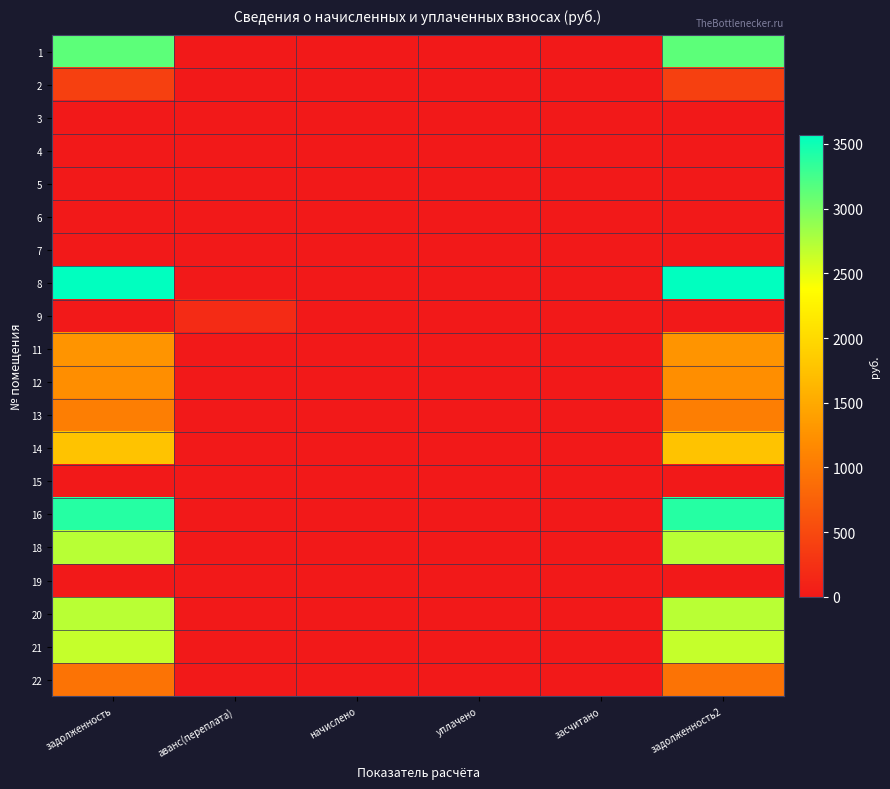

Reading right to left, extract all data points from this chart.

1: задолженность2=3136.5	засчитано=0.0	уплачено=0.0	начислено=0.0	аванс(переплата)=0.0	задолженность=3136.5
2: задолженность2=408.9	засчитано=0.0	уплачено=0.0	начислено=0.0	аванс(переплата)=0.0	задолженность=408.9
3: задолженность2=0.0	засчитано=0.0	уплачено=0.0	начислено=0.0	аванс(переплата)=0.0	задолженность=0.0
4: задолженность2=0.0	засчитано=0.0	уплачено=0.0	начислено=0.0	аванс(переплата)=0.0	задолженность=0.0
5: задолженность2=0.0	засчитано=0.0	уплачено=0.0	начислено=0.0	аванс(переплата)=0.0	задолженность=0.0
6: задолженность2=0.0	засчитано=0.0	уплачено=0.0	начислено=0.0	аванс(переплата)=0.0	задолженность=0.0
7: задолженность2=0.0	засчитано=0.0	уплачено=0.0	начислено=0.0	аванс(переплата)=0.0	задолженность=0.0
8: задолженность2=3573.2	засчитано=0.0	уплачено=0.0	начислено=0.0	аванс(переплата)=0.0	задолженность=3573.2
9: задолженность2=0.0	засчитано=0.0	уплачено=0.0	начислено=0.0	аванс(переплата)=182.8	задолженность=0.0
11: задолженность2=1275.1	засчитано=0.0	уплачено=0.0	начислено=0.0	аванс(переплата)=0.0	задолженность=1275.1
12: задолженность2=1214.2	засчитано=0.0	уплачено=0.0	начислено=0.0	аванс(переплата)=0.0	задолженность=1214.2
13: задолженность2=1050.7	засчитано=0.0	уплачено=0.0	начислено=0.0	аванс(переплата)=0.0	задолженность=1050.7
14: задолженность2=1769.7	засчитано=0.0	уплачено=0.0	начислено=0.0	аванс(переплата)=0.0	задолженность=1769.7
15: задолженность2=0.0	засчитано=0.0	уплачено=0.0	начислено=0.0	аванс(переплата)=0.0	задолженность=0.0
16: задолженность2=3394.8	засчитано=0.0	уплачено=0.0	начислено=0.0	аванс(переплата)=0.0	задолженность=3394.8
18: задолженность2=2712.2	засчитано=0.0	уплачено=0.0	начислено=0.0	аванс(переплата)=0.0	задолженность=2712.2
19: задолженность2=0.0	засчитано=0.0	уплачено=0.0	начислено=0.0	аванс(переплата)=0.0	задолженность=0.0
20: задолженность2=2706.0	засчитано=0.0	уплачено=0.0	начислено=0.0	аванс(переплата)=0.0	задолженность=2706.0
21: задолженность2=2650.7	засчитано=0.0	уплачено=0.0	начислено=0.0	аванс(переплата)=0.0	задолженность=2650.7
22: задолженность2=928.5	засчитано=0.0	уплачено=0.0	начислено=0.0	аванс(переплата)=0.0	задолженность=928.5